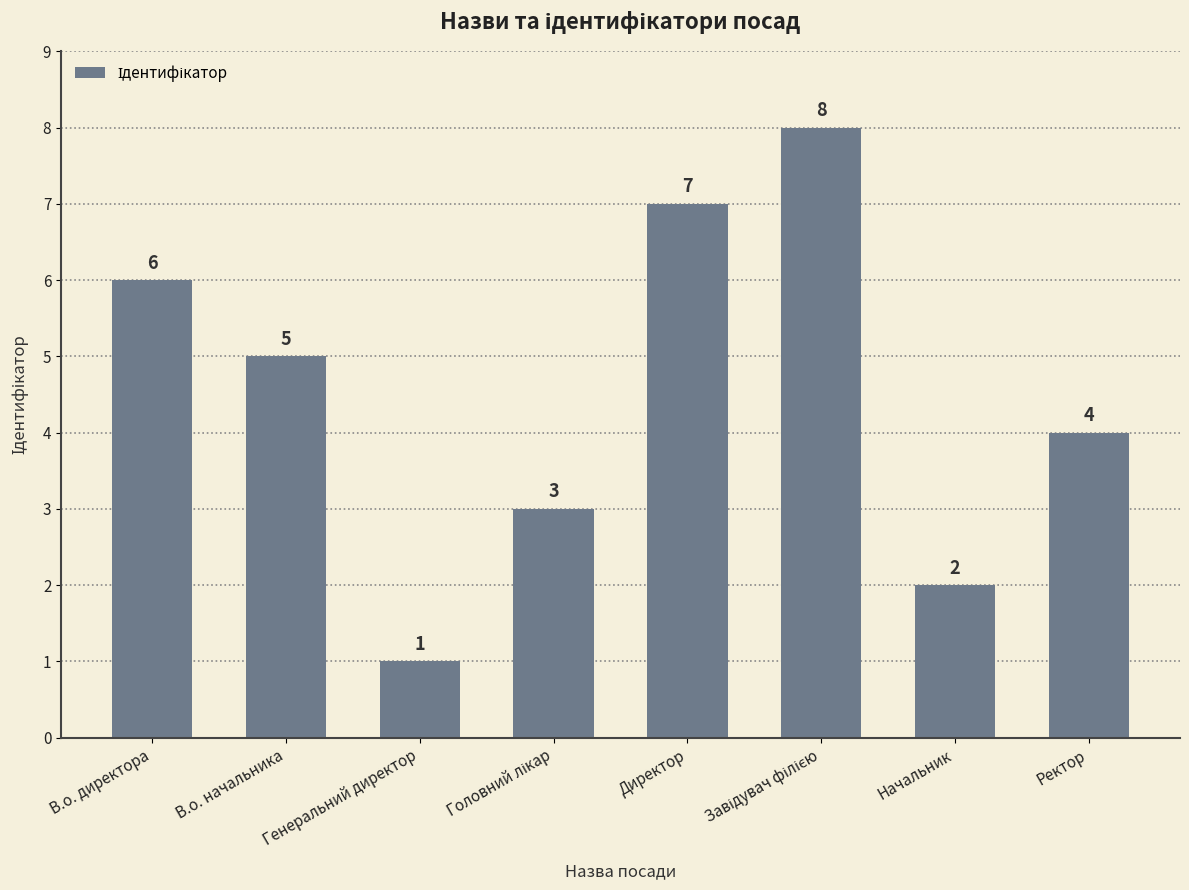

Which has a higher value, В.о. директора or В.о. начальника?

В.о. директора